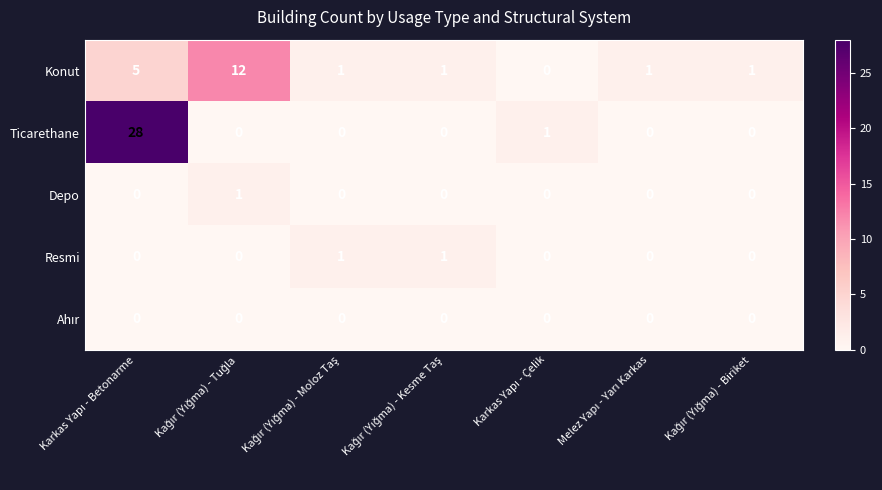

Which series has the largest total across all categories?

Ticarethane